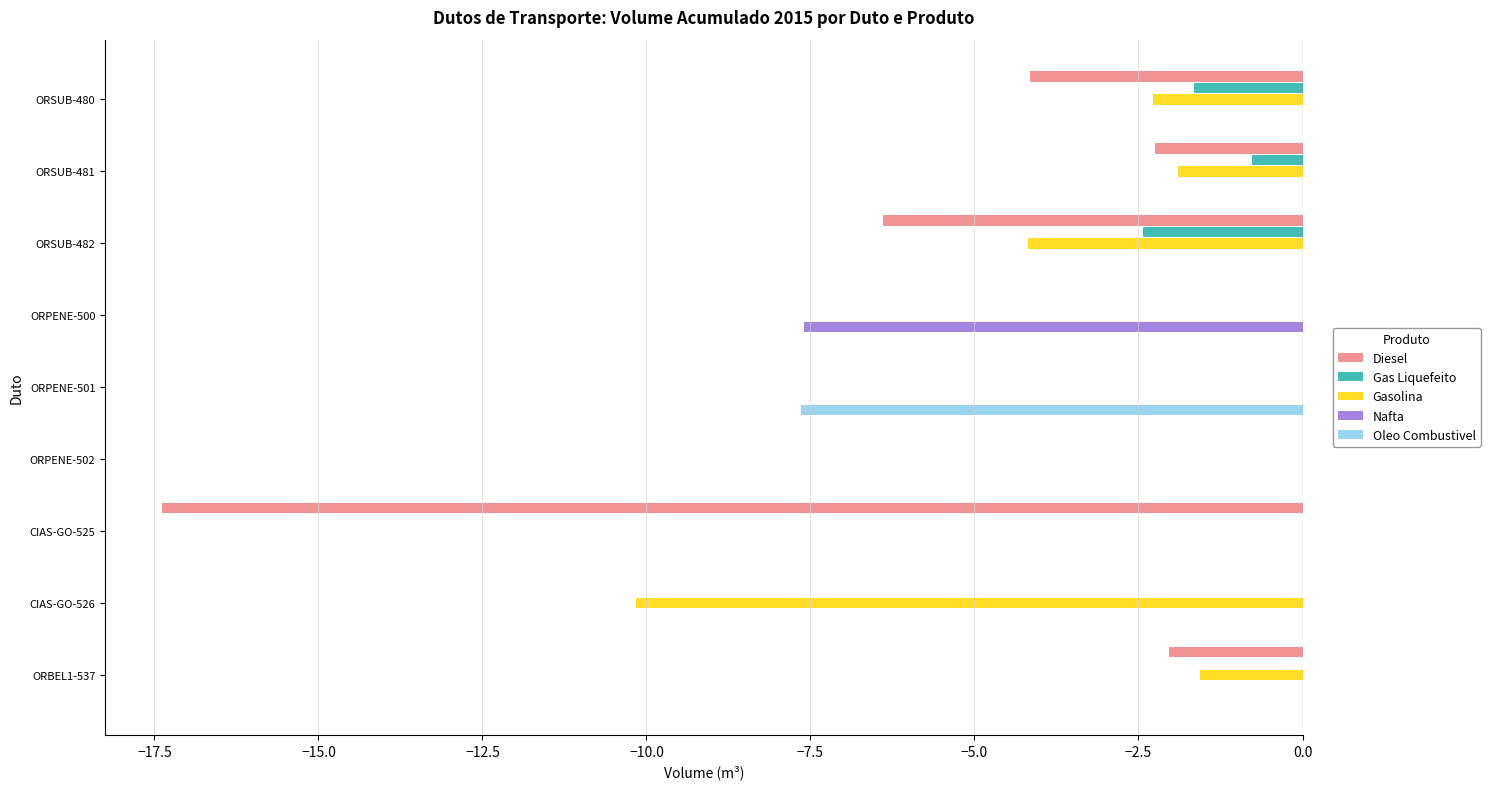

Read the Gasolina value at ORSUB-480.

-2.3